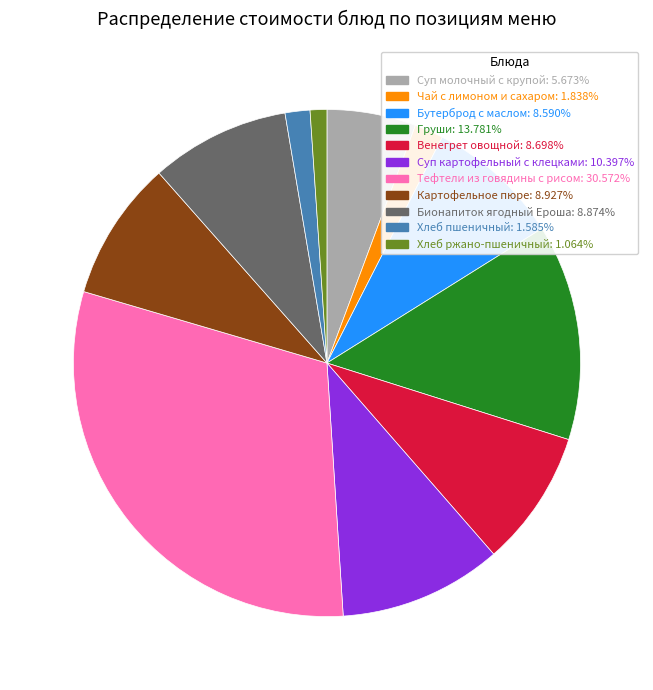

Approximately how many times larger is the value at Тефтели из говядины с рисом compared to Суп молочный с крупой?

5.4